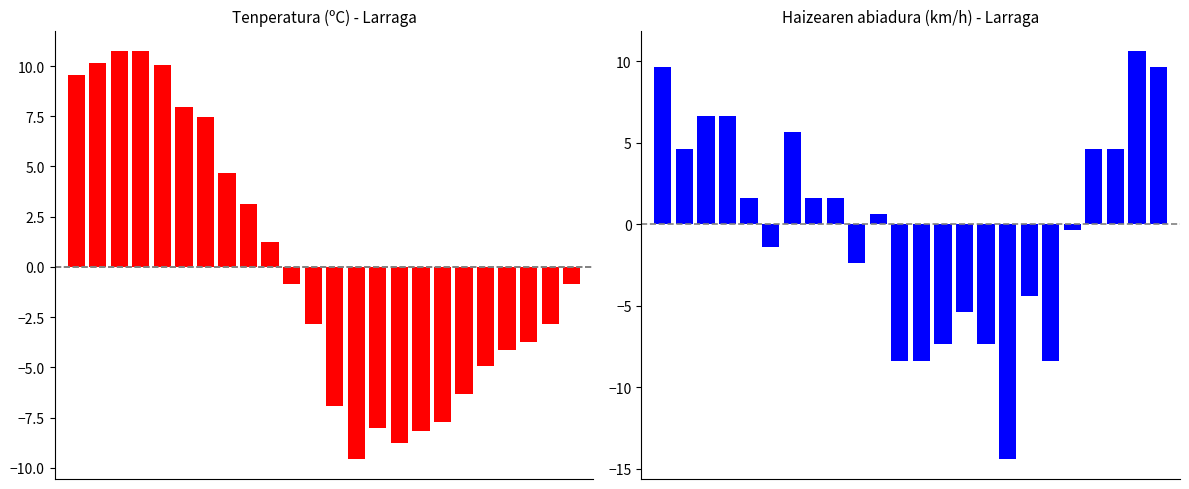

What is the maximum value for Tenperatura (C)?

10.8